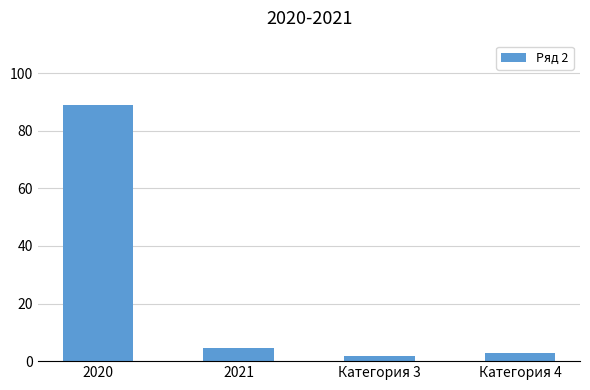

Reading right to left, transcribe all the data shown in this chart.

2.8	1.8	4.4	89.0